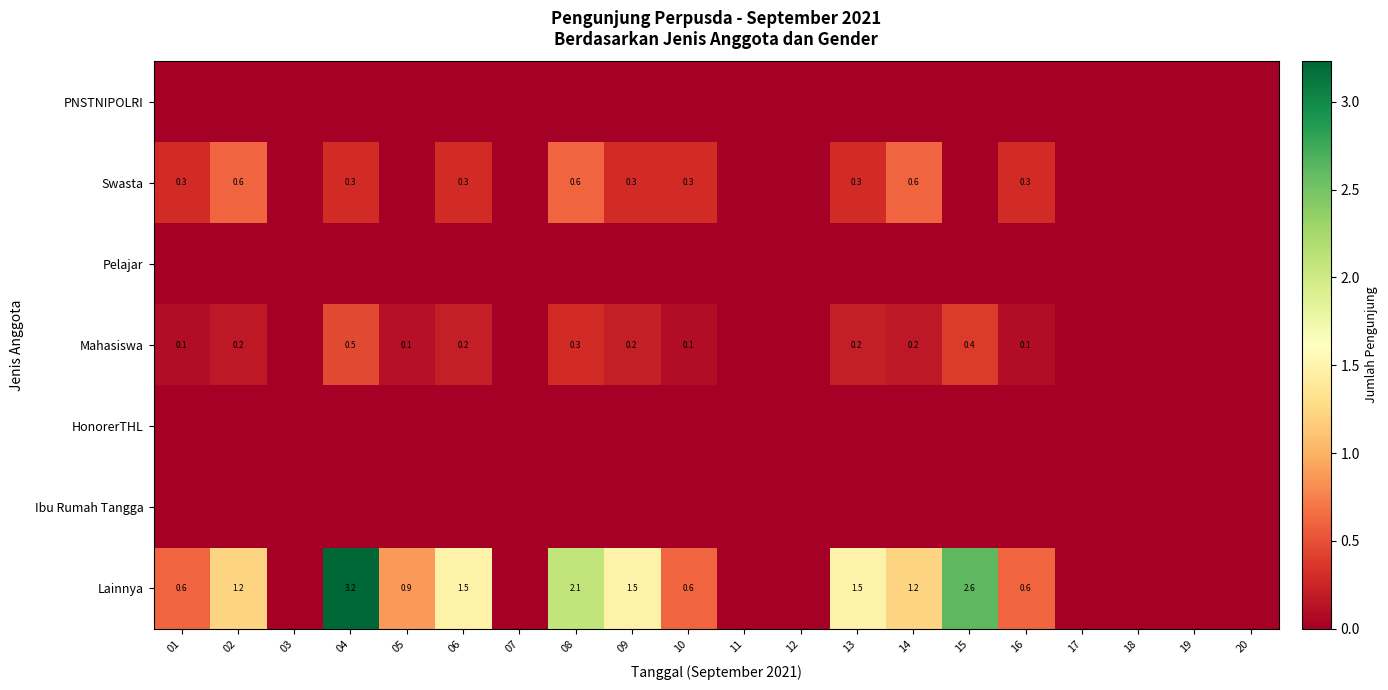

True or false: Mahasiswa has a value of 0.5 at 04.

True